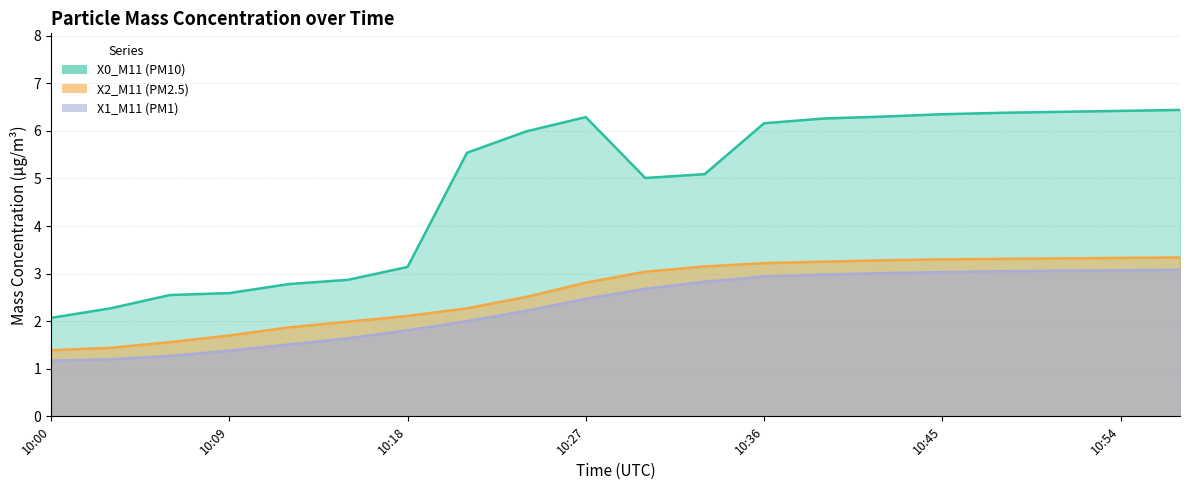

At 10:33, list the series in order from largest to smallest.

X0_M11 (PM10), X2_M11 (PM2.5), X1_M11 (PM1)